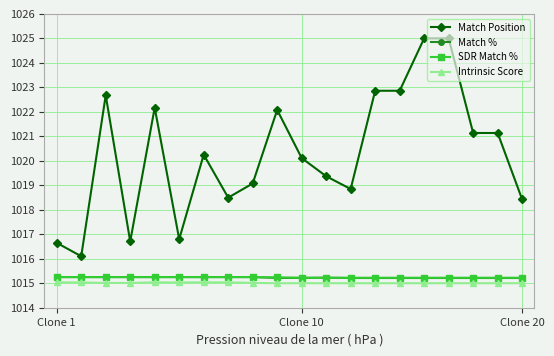

Which series has the largest total across all categories?

Match Position